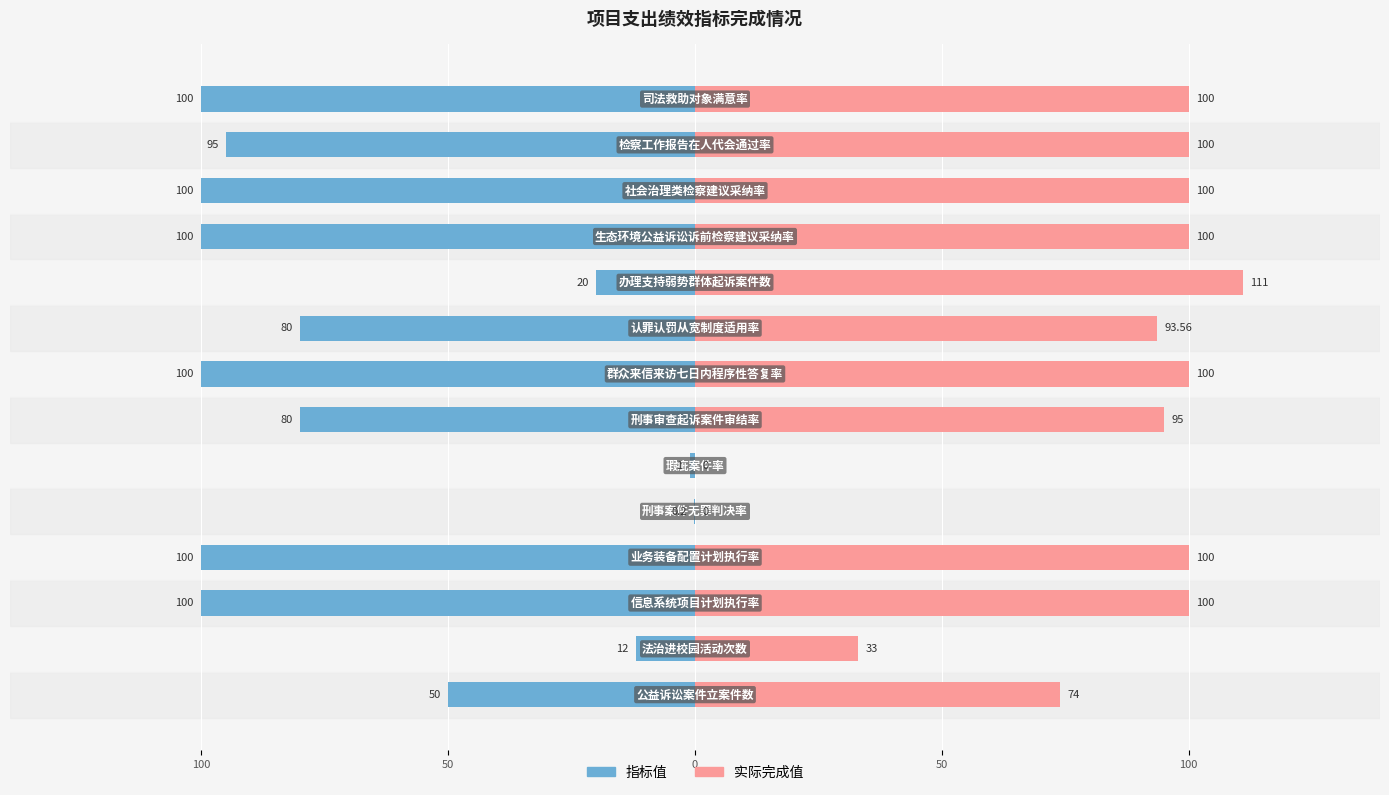

True or false: 指标值 has a value of -133.7 at 13.

False